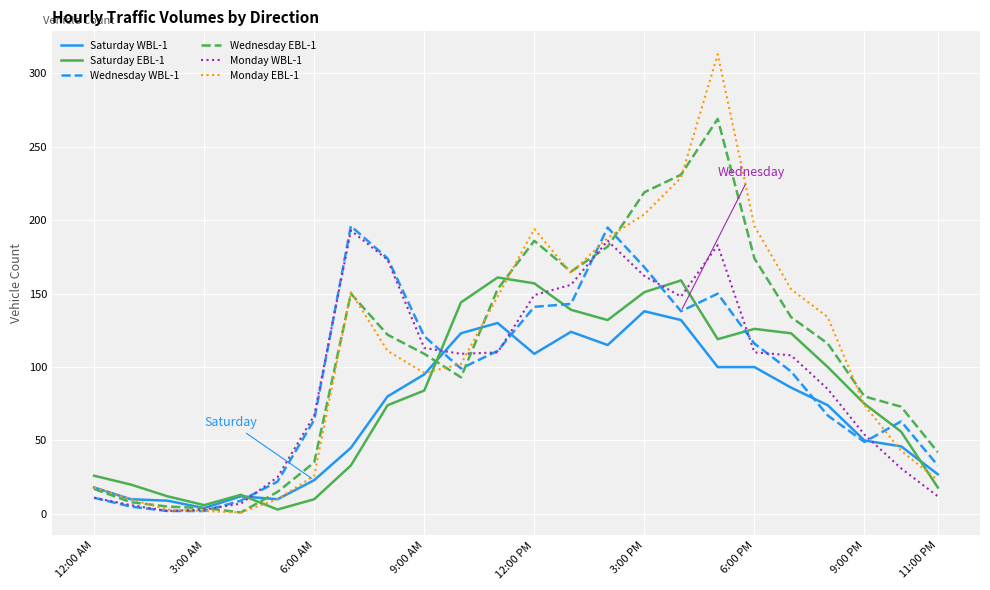

How many lines are shown in the chart?

6